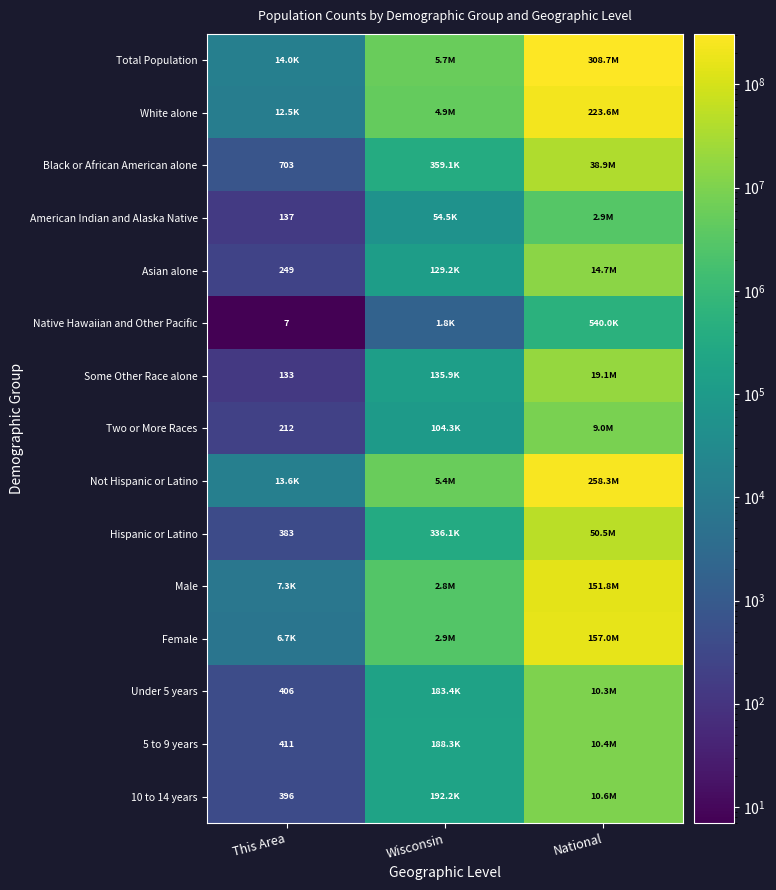

What is the total value across all series at This Area?

57113